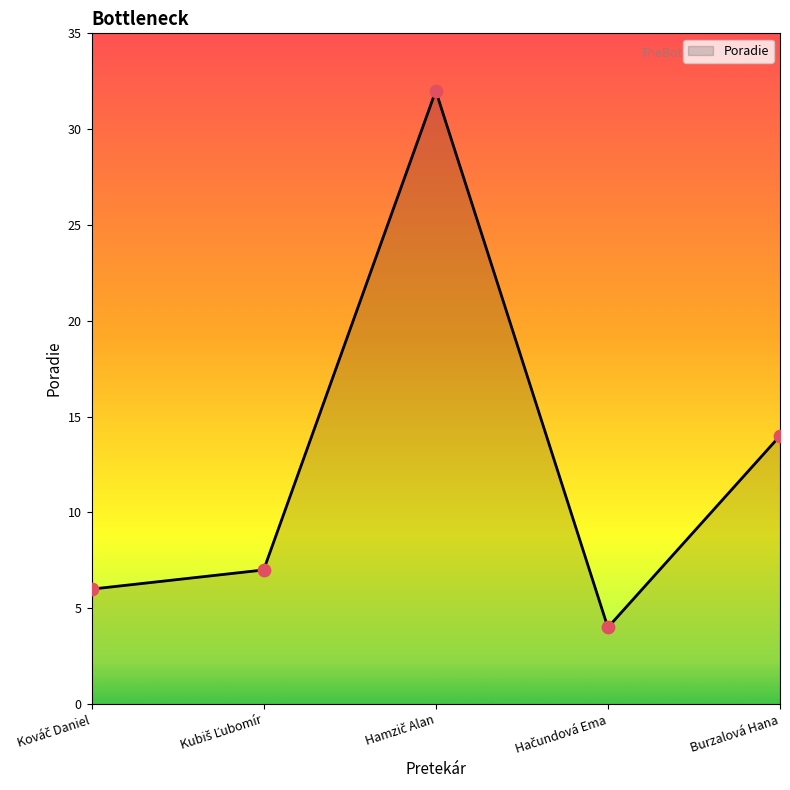

At which label is the value closest to 18?

Burzalová Hana